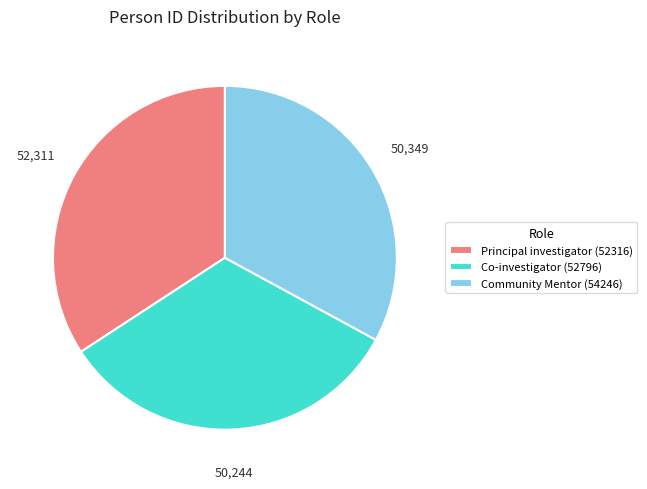

Combined, do Co-investigator (52796) and Community Mentor (54246) account for over 50%?

Yes